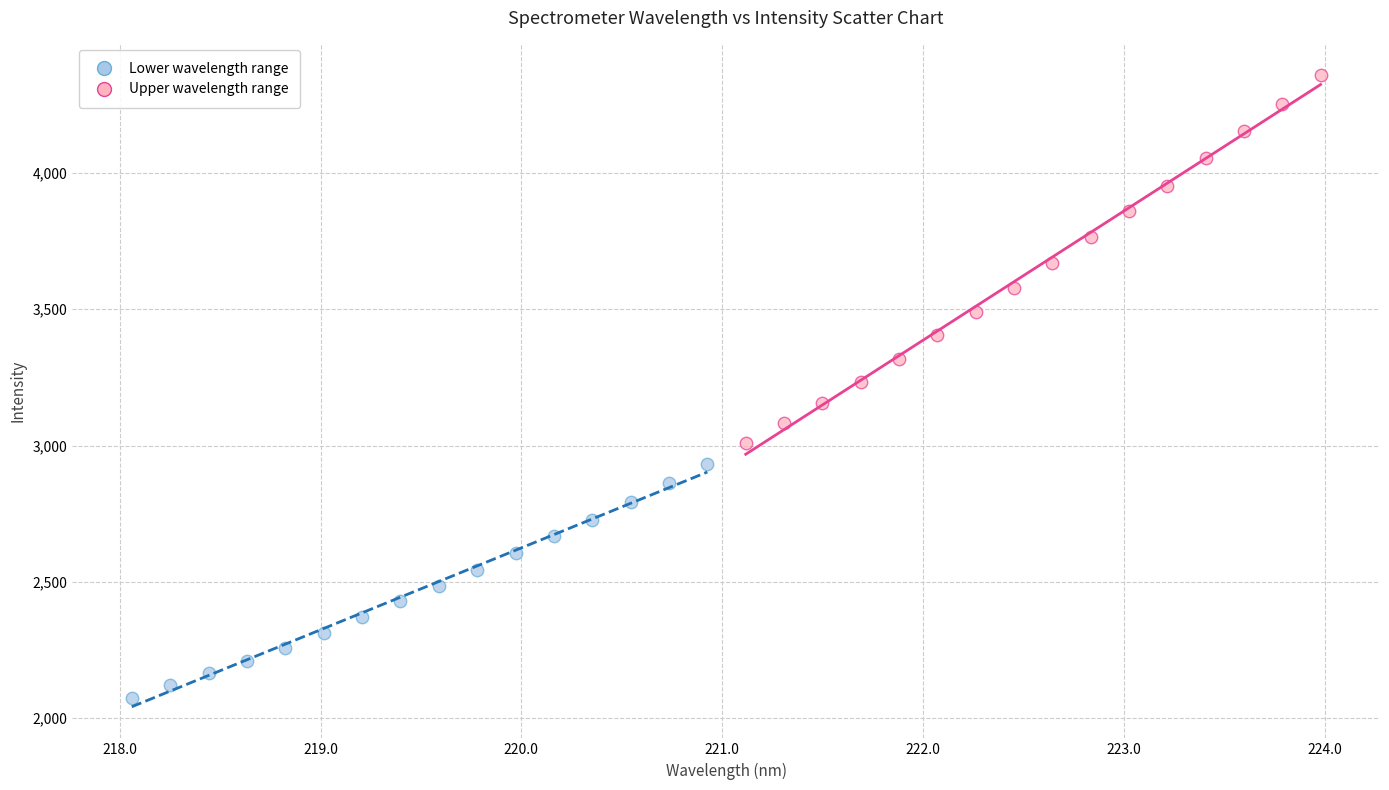

Which series has the widest spread of Y values?

Upper wavelength range